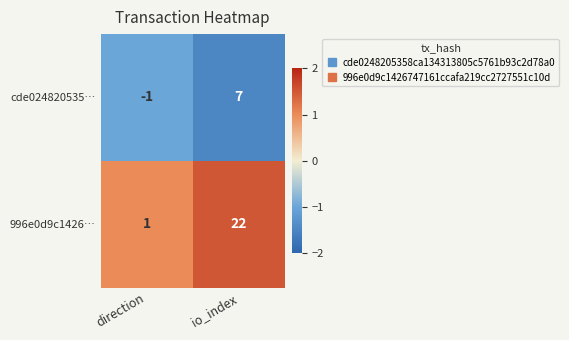

Reading right to left, what are all the values shown in this chart?

cde024820535…: io_index=7	direction=-1
996e0d9c1426…: io_index=22	direction=1